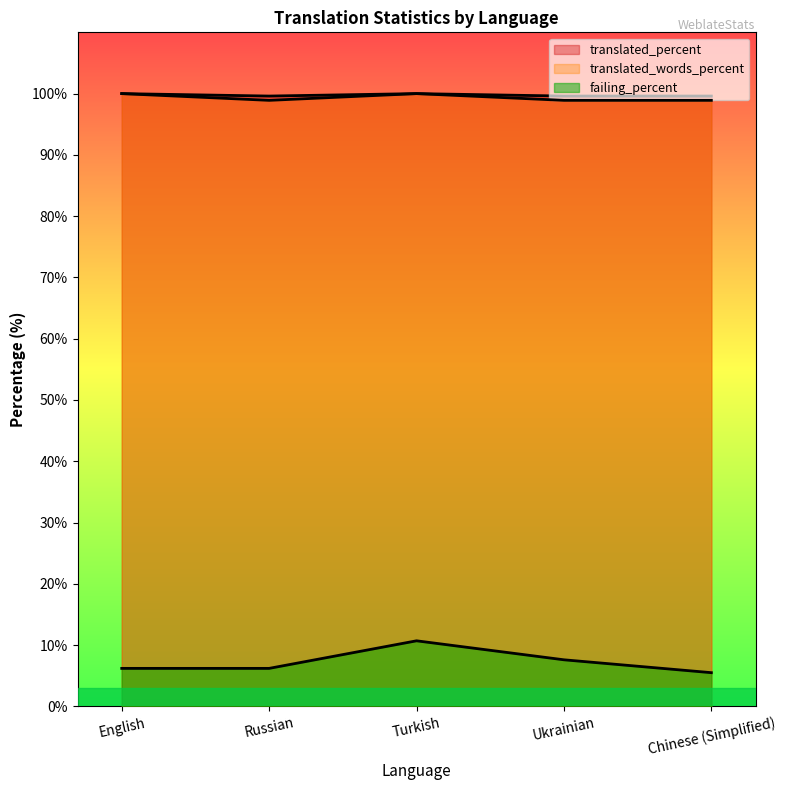

What is the maximum value shown in the chart?

100.0